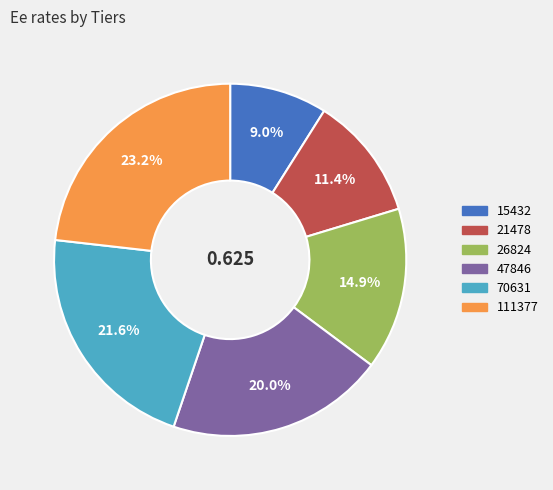

Count the number of slices in the pie.

6